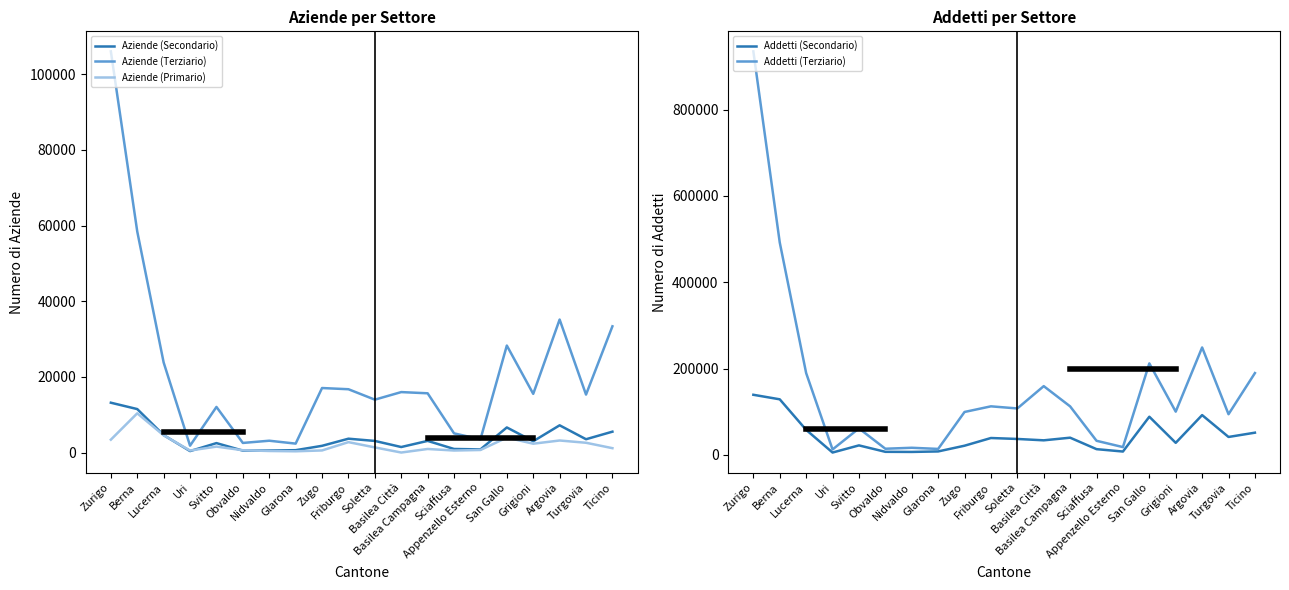

True or false: Aziende (Secondario) and Aziende (Terziario) intersect in this chart.

False